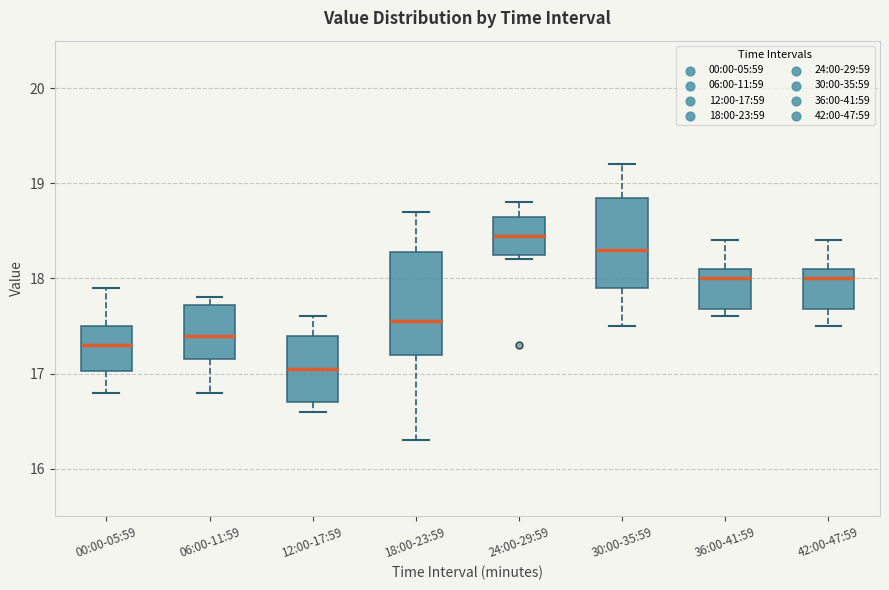

Which box's median line is the lowest?

12:00-17:59